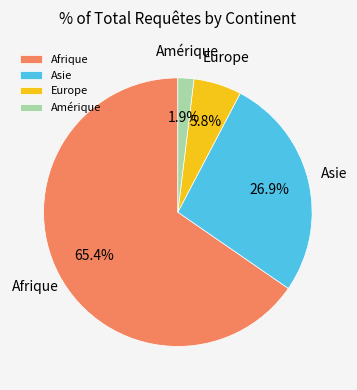

Which has a higher value, Amérique or Asie?

Asie